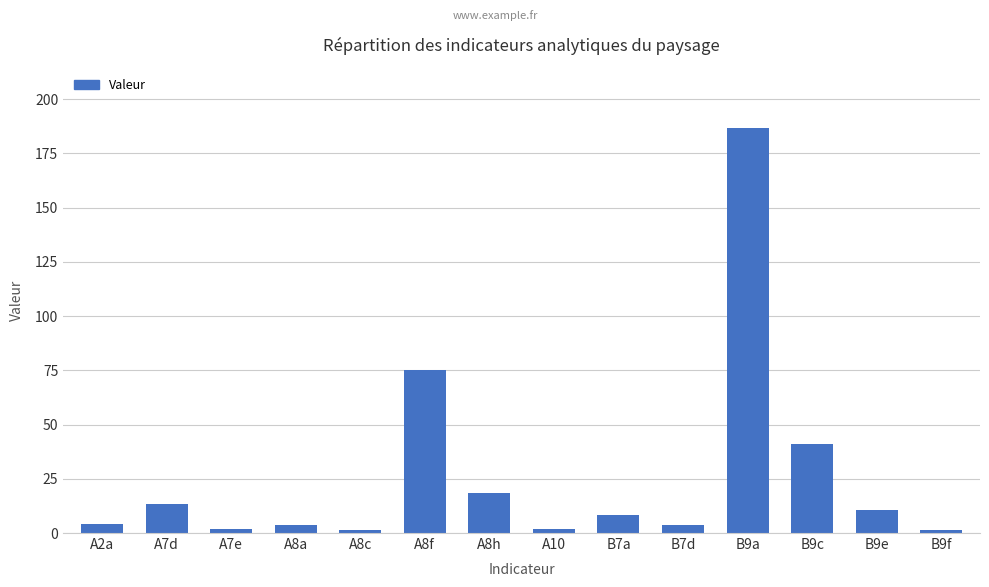

What is the minimum value shown in the chart?

1.3